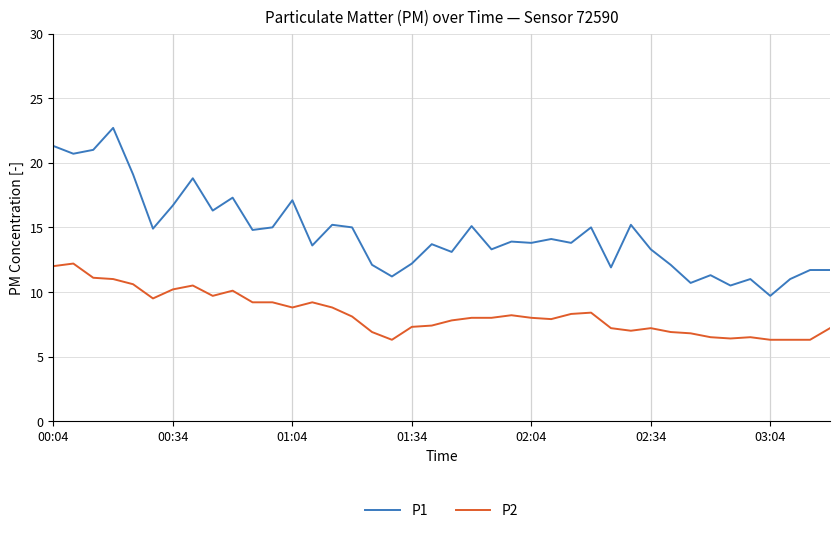

True or false: P2 and P1 intersect in this chart.

False